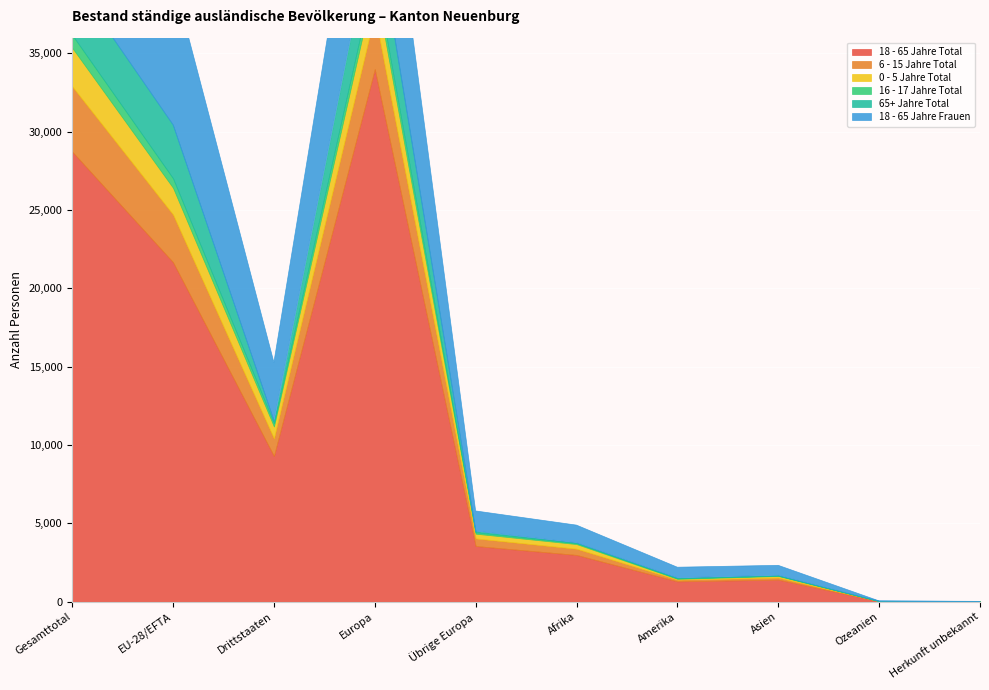

What position from the left is Afrika?

6